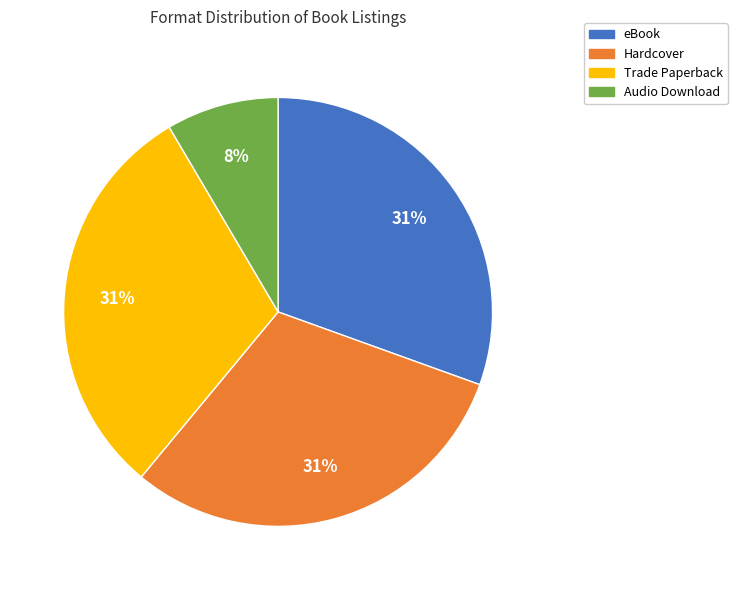

What is the ratio of the value at eBook to the value at Trade Paperback?

1.0